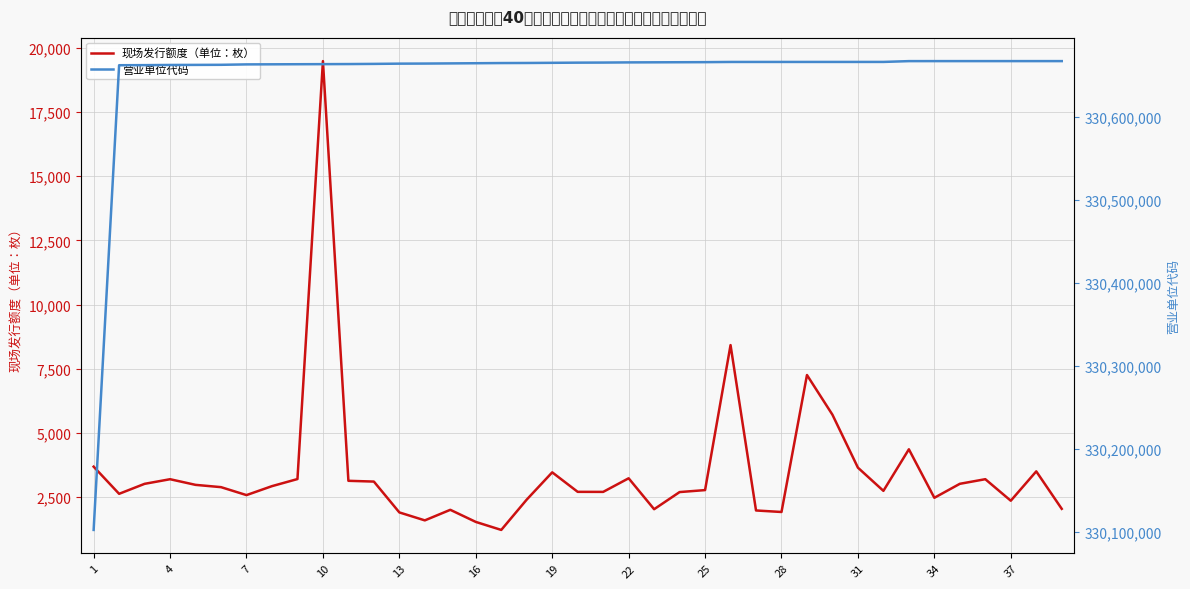

What is the minimum value for 现场发行额度（单位：枚）?

1218